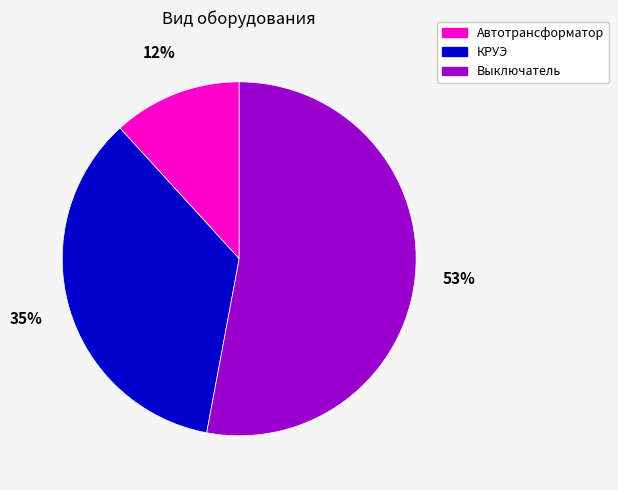

Count the number of slices in the pie.

3